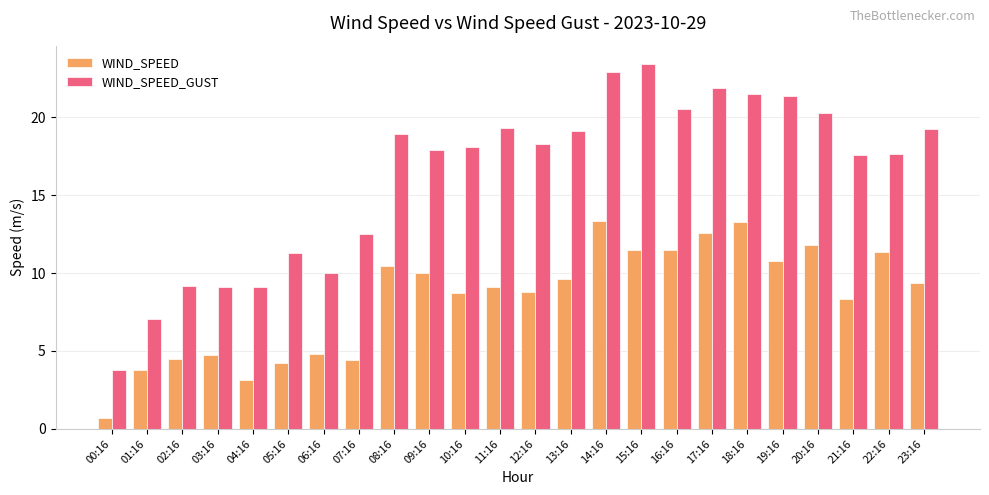

What is the difference between the WIND_SPEED values at 06:16 and 00:16?

4.1